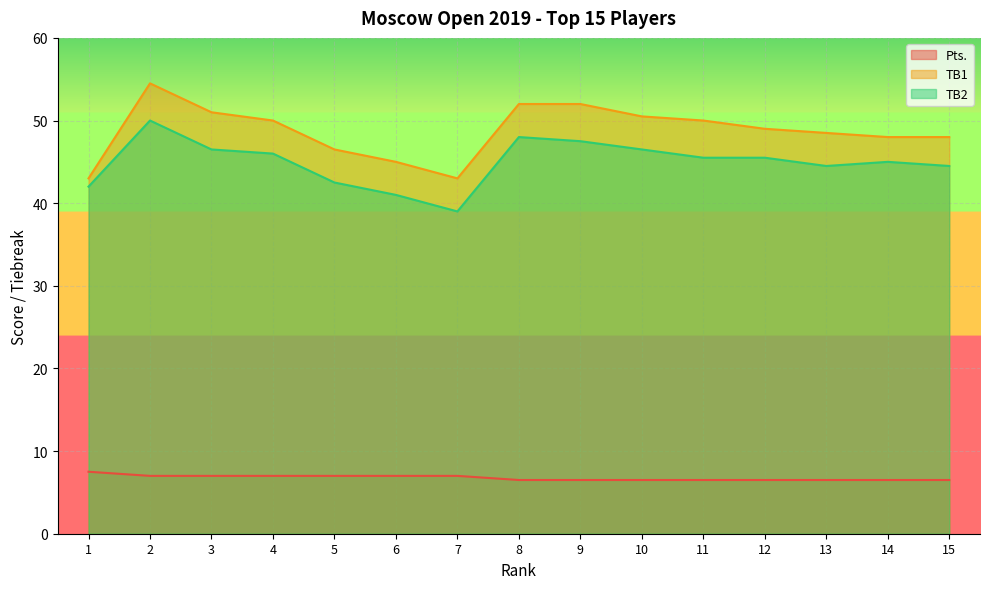

Reading left to right, what are all the values shown in this chart?

Pts.: 1=7.5	2=7.0	3=7.0	4=7.0	5=7.0	6=7.0	7=7.0	8=6.5	9=6.5	10=6.5	11=6.5	12=6.5	13=6.5	14=6.5	15=6.5
TB1: 1=43.0	2=54.5	3=51.0	4=50.0	5=46.5	6=45.0	7=43.0	8=52.0	9=52.0	10=50.5	11=50.0	12=49.0	13=48.5	14=48.0	15=48.0
TB2: 1=42.0	2=50.0	3=46.5	4=46.0	5=42.5	6=41.0	7=39.0	8=48.0	9=47.5	10=46.5	11=45.5	12=45.5	13=44.5	14=45.0	15=44.5